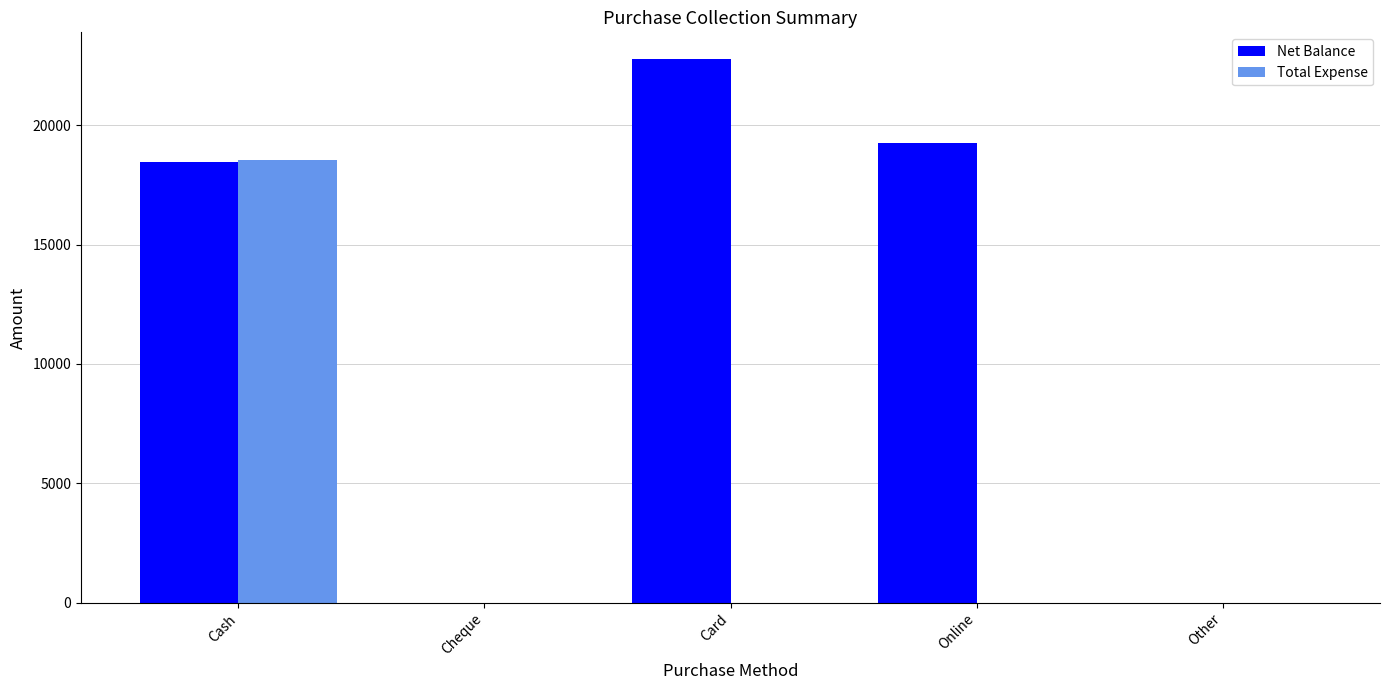

How many groups of bars are there?

5